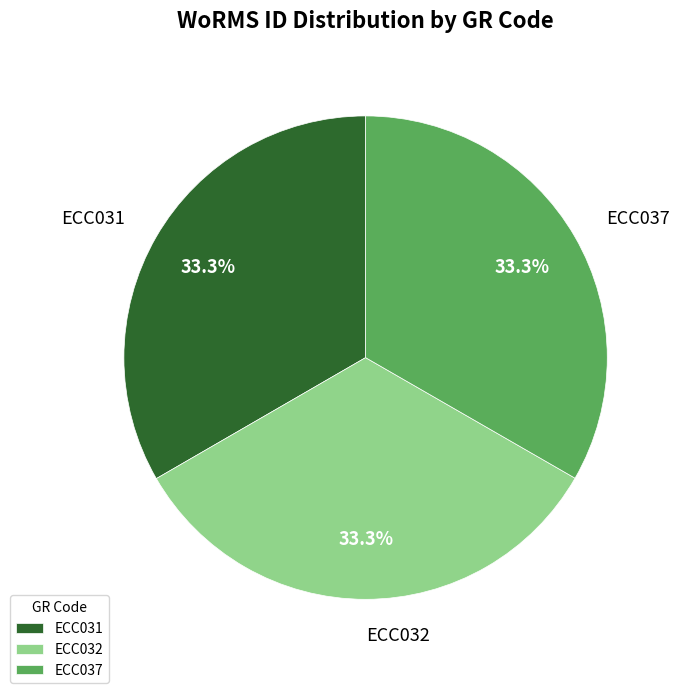

Approximately how many times larger is the value at ECC037 compared to ECC032?

1.0